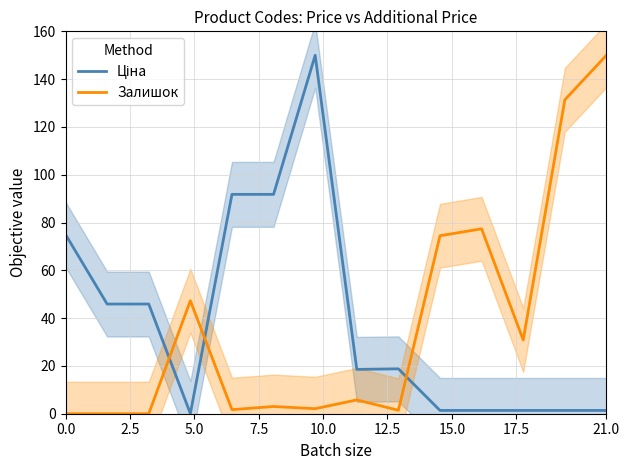

What is the average value of the Ціна series?

38.9